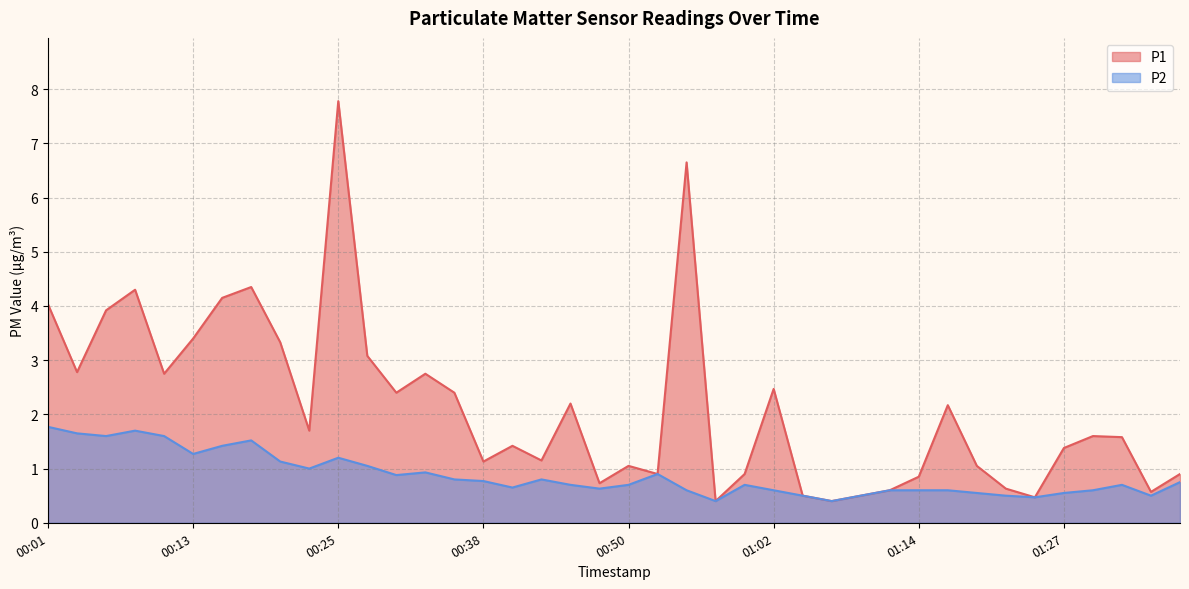

True or false: P1 and P2 intersect in this chart.

False